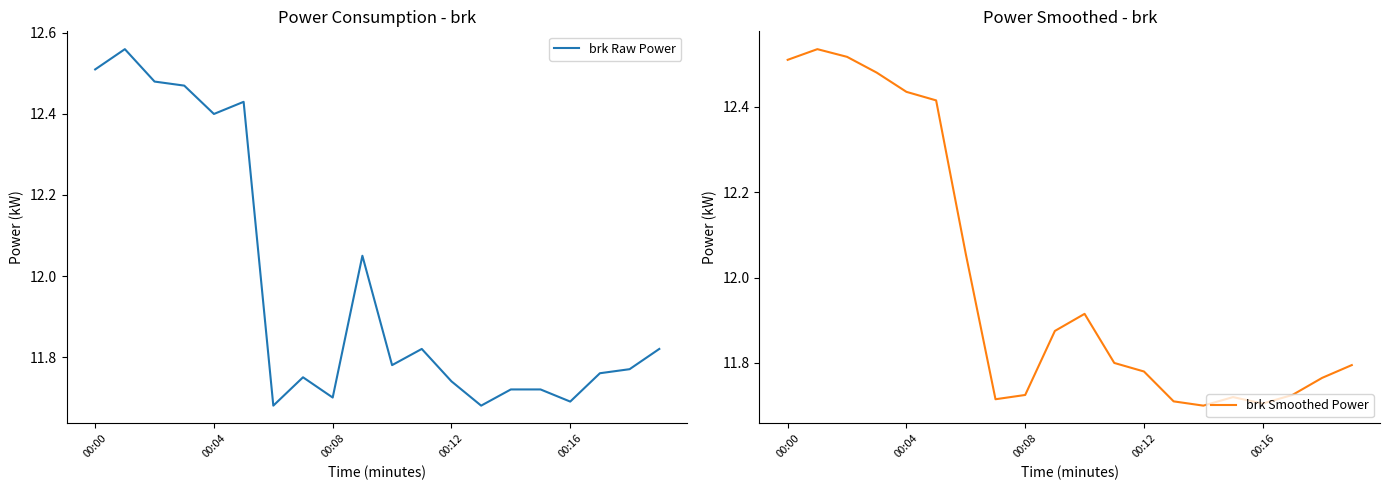

What is the greatest value displayed?

12.6